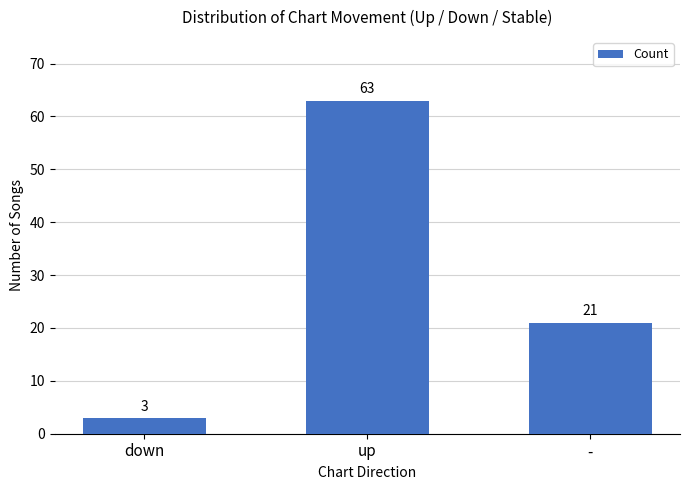

List the labels in order of value, largest first.

up, -, down